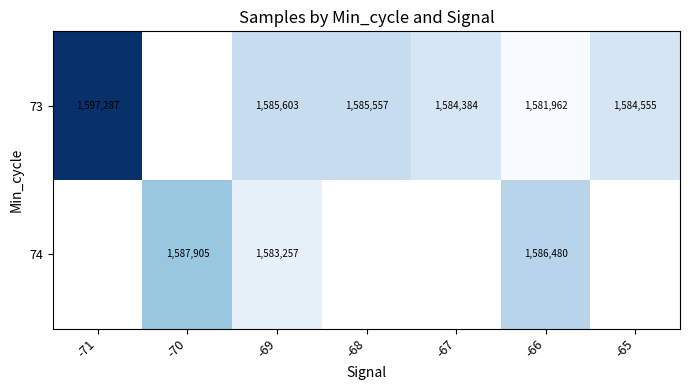

At -69, list the series in order from largest to smallest.

73, 74